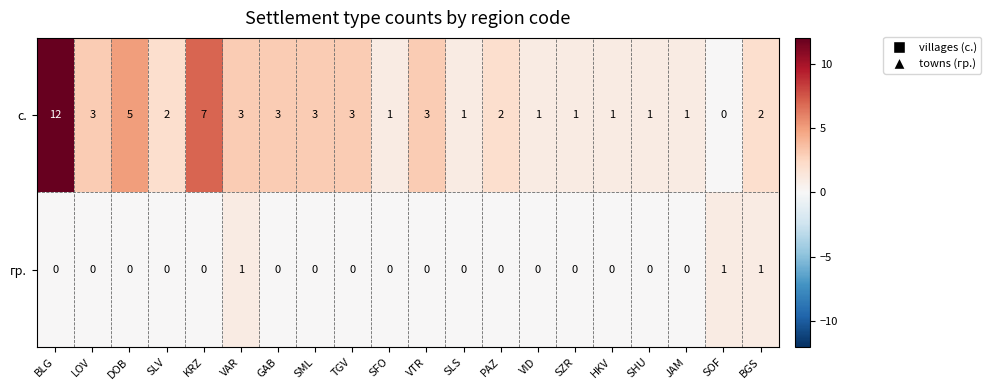

At which category is the sum across all series the highest?

BLG